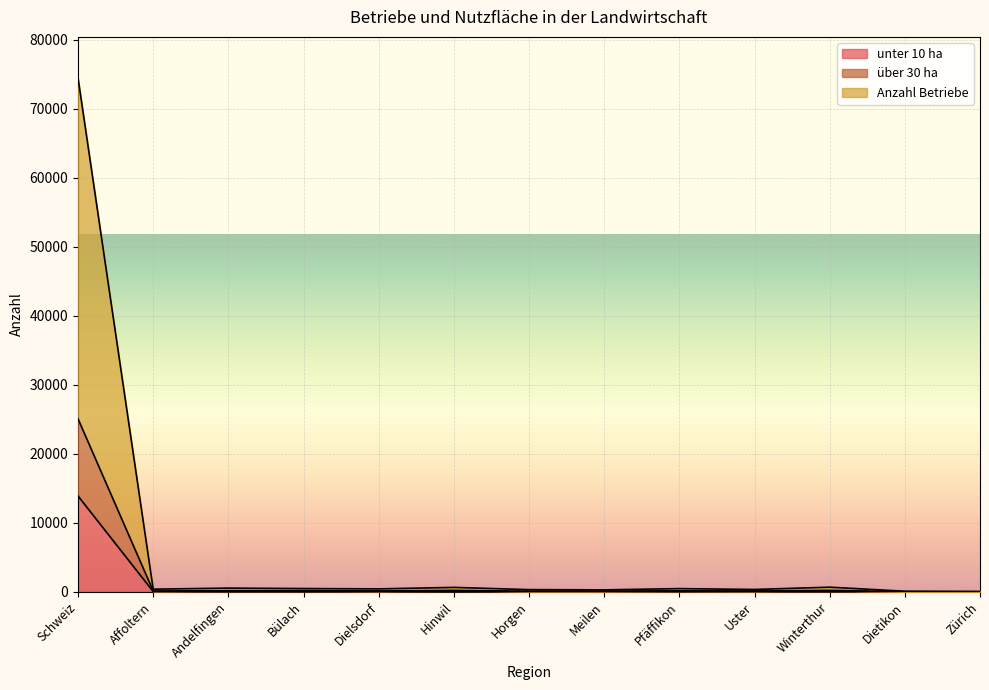

True or false: unter 10 ha and Anzahl Betriebe cross at least once.

False